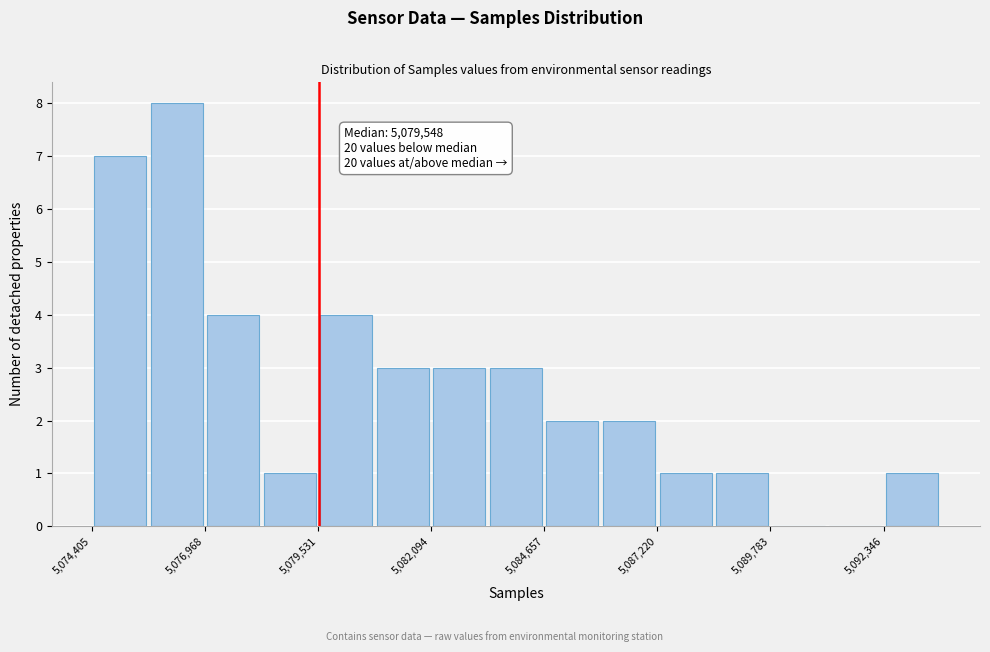

Read against the x-axis, roughly where is the centre of the tallest bar?

5076500